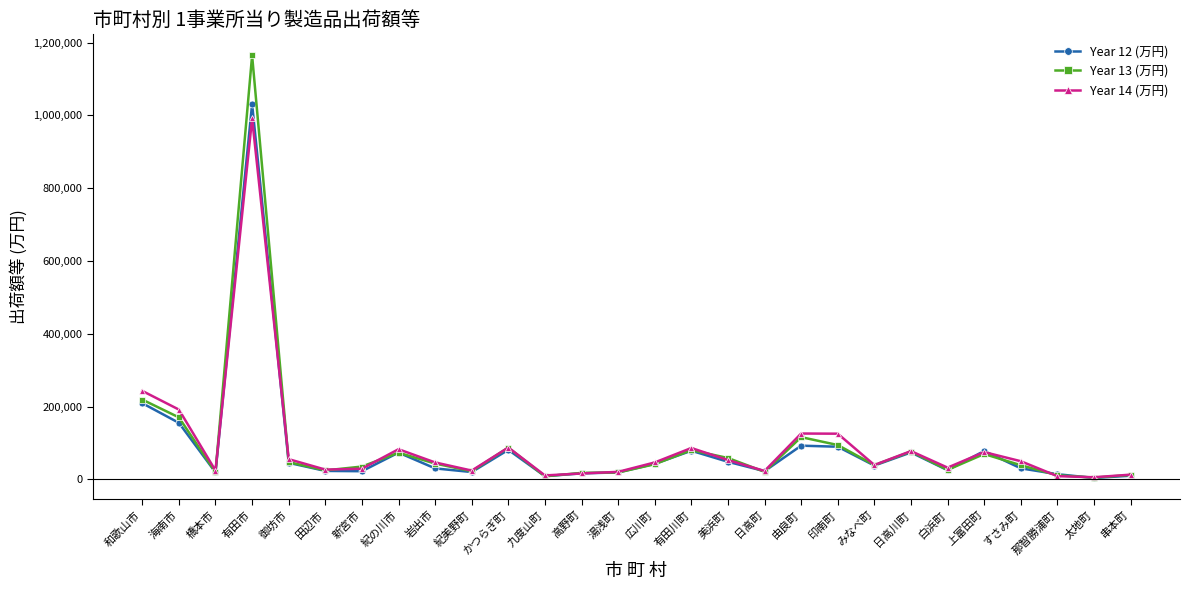

At which label does Year 14 (万円) reach its peak?

有田市